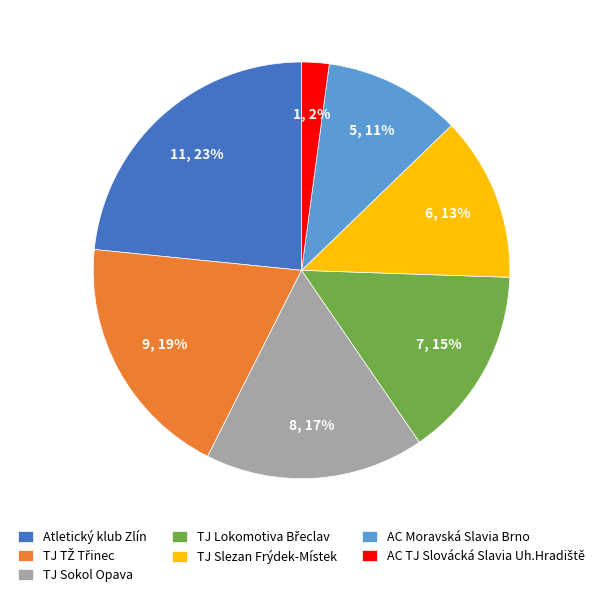

True or false: TJ Sokol Opava accounts for 17% of the total.

True